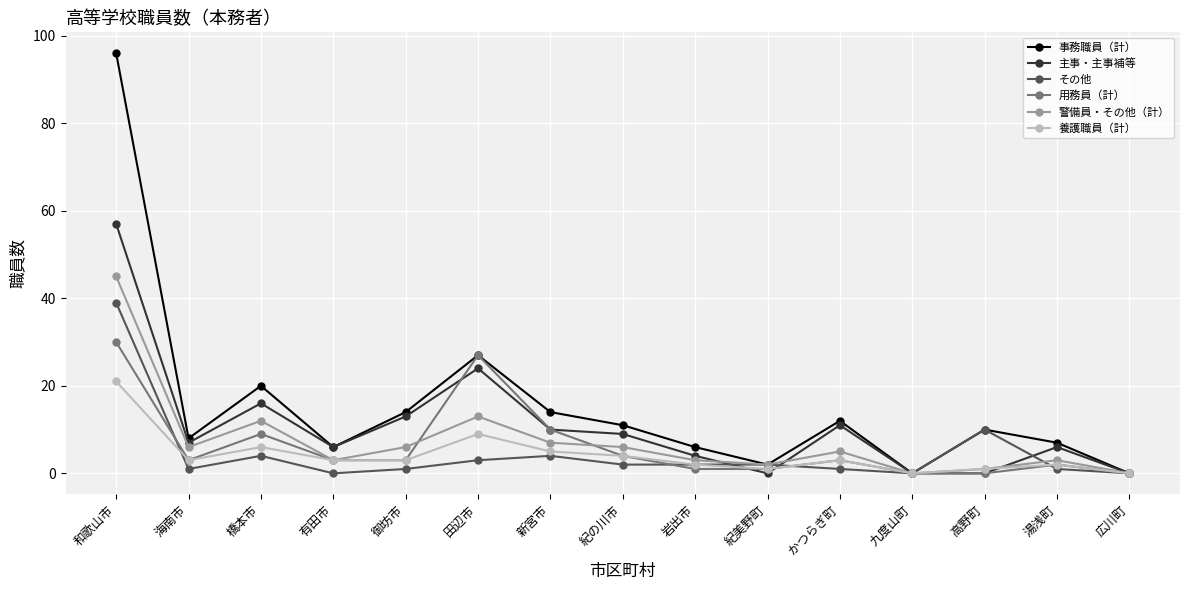

What is the difference between the maximum and second lowest values in the 警備員・その他（計） series?

45